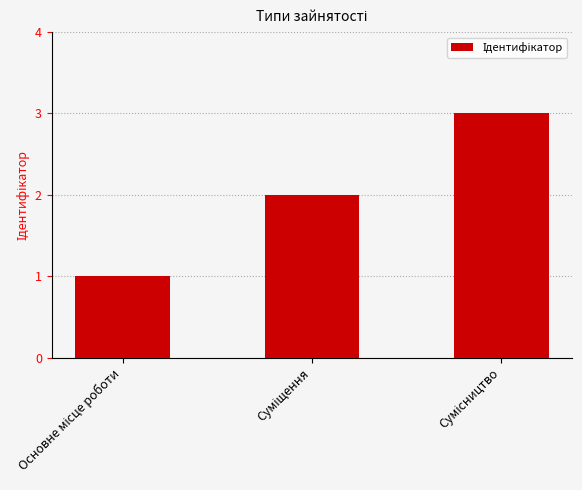

Reading left to right, what are all the values shown in this chart?

1	2	3